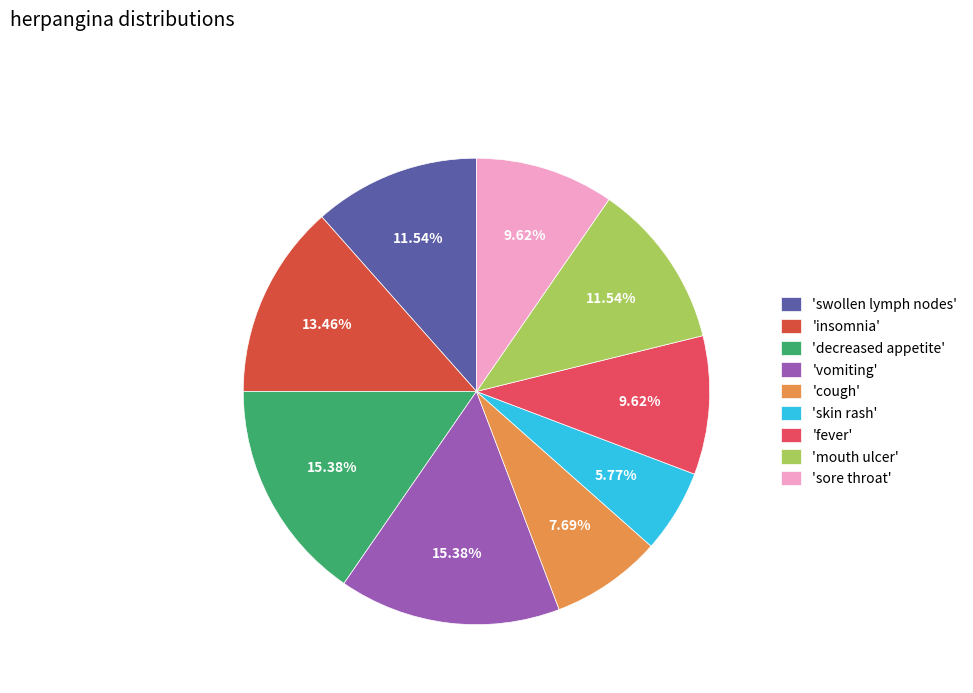

Rank the categories by value from highest to lowest.

8, 8, 7, 6, 6, 5, 5, 4, 3